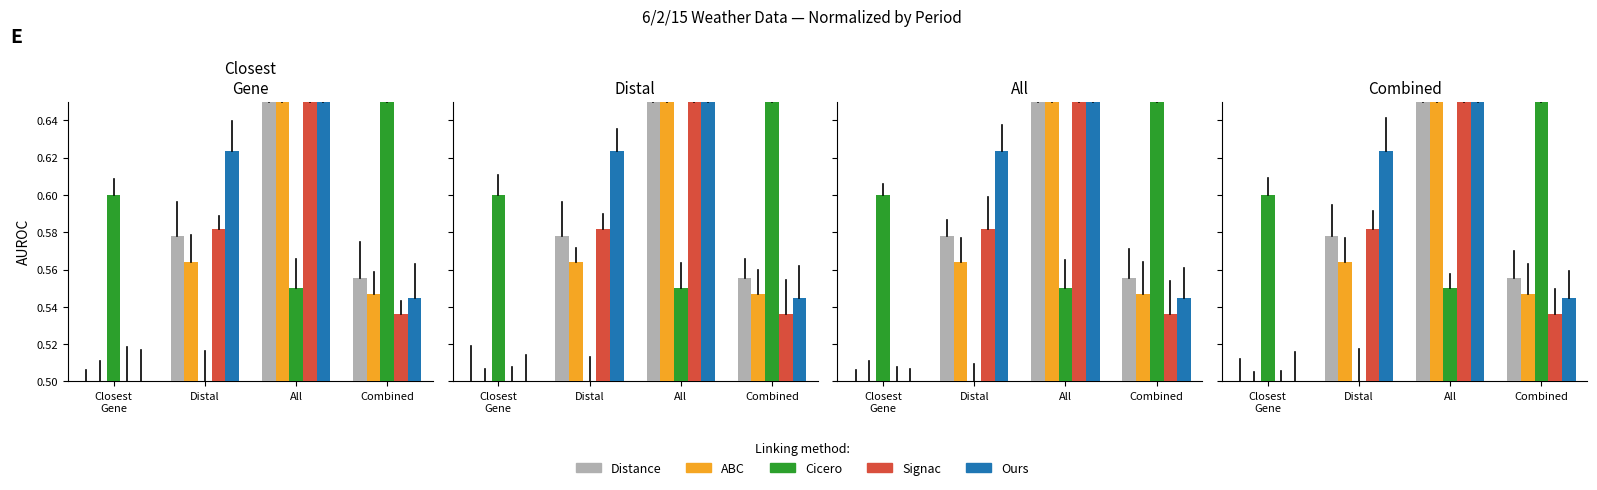

What is the minimum value for Ours?

0.5